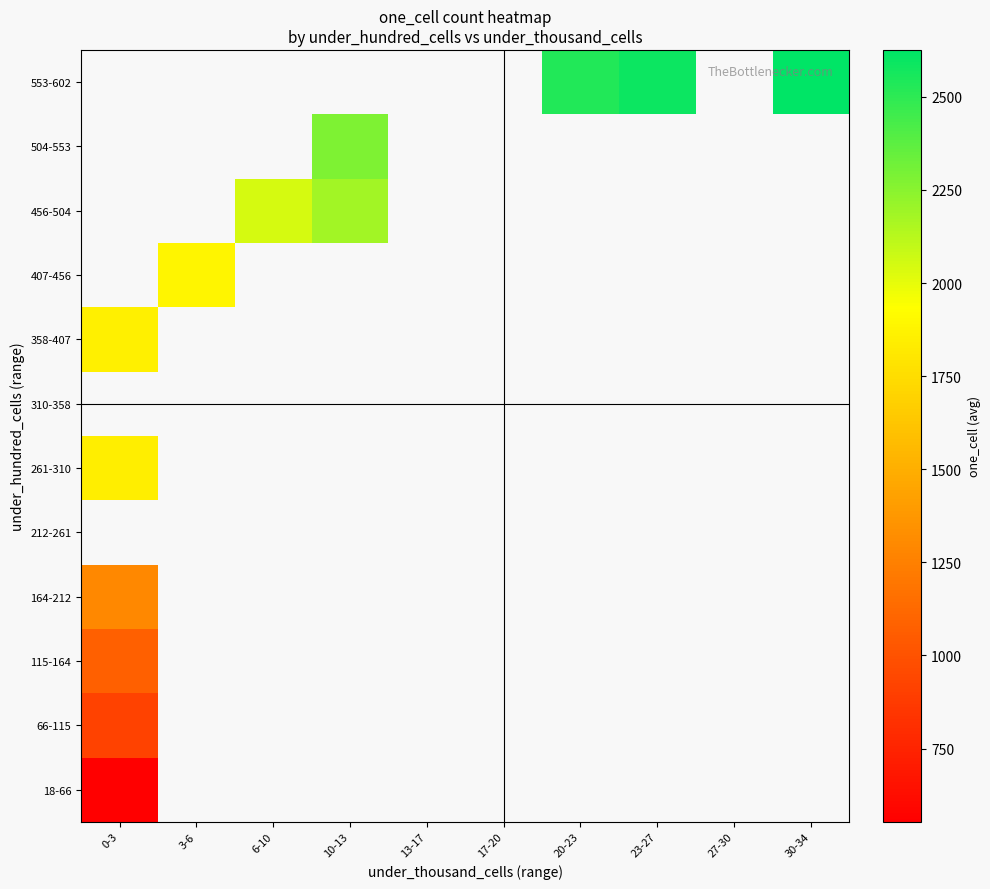

Rank the series by their average value, from highest to lowest.

18-66, 66-115, 115-164, 164-212, 212-261, 261-310, 310-358, 358-407, 407-456, 456-504, 504-553, 553-602